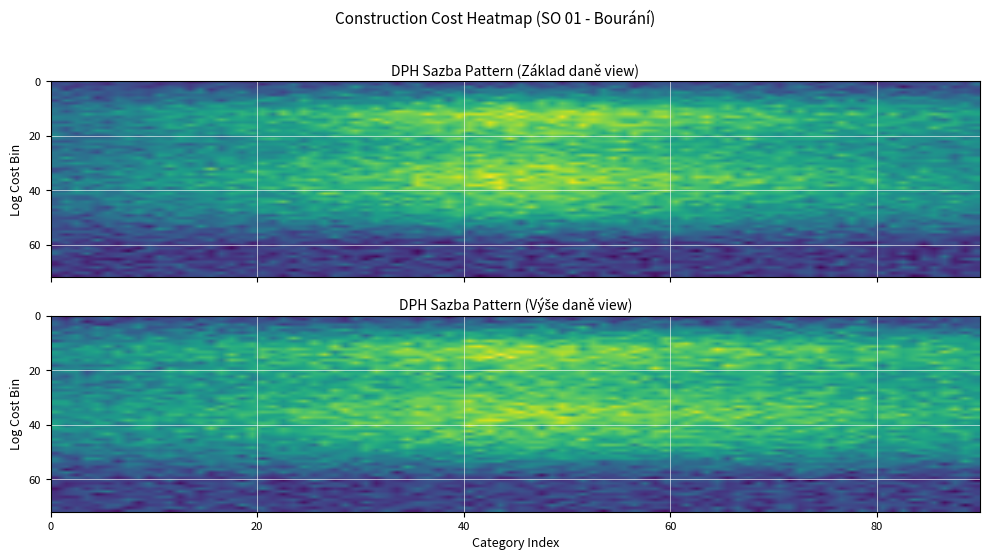

What is the greatest value displayed?

0.2